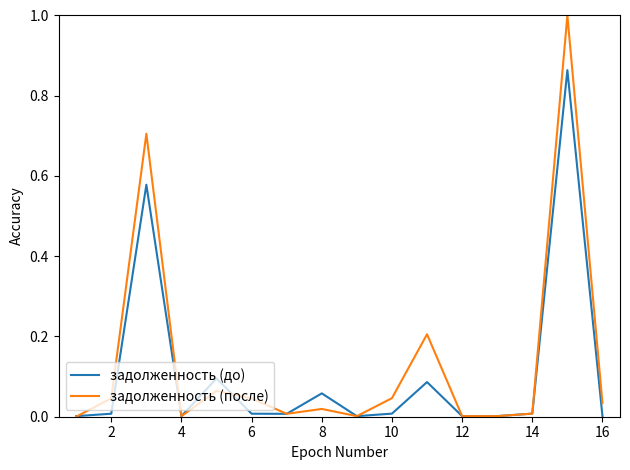

What is the highest value of the задолженность (после) series?

1.0